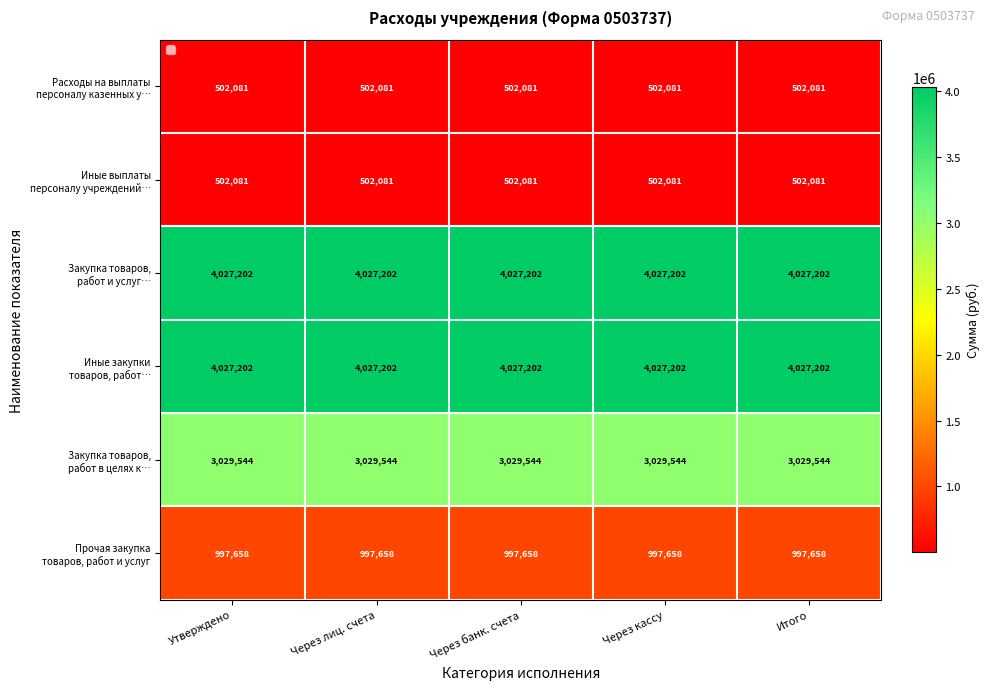

What is the total value across all series at Итого?

13085768